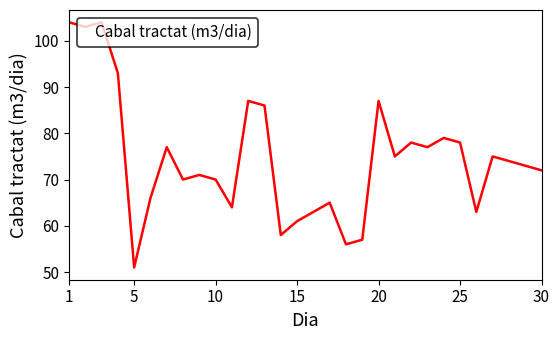

What is the greatest value displayed?

104